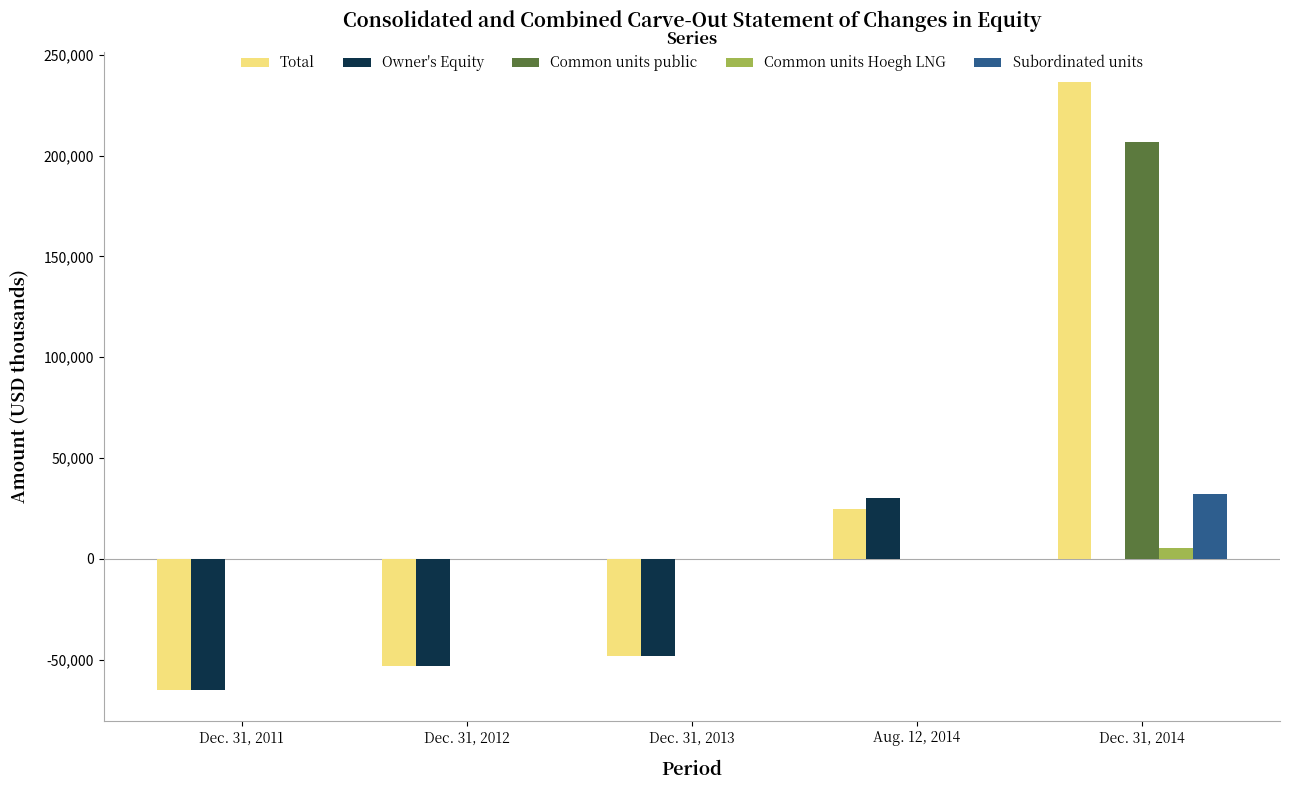

Does the chart contain stacked bars?

No